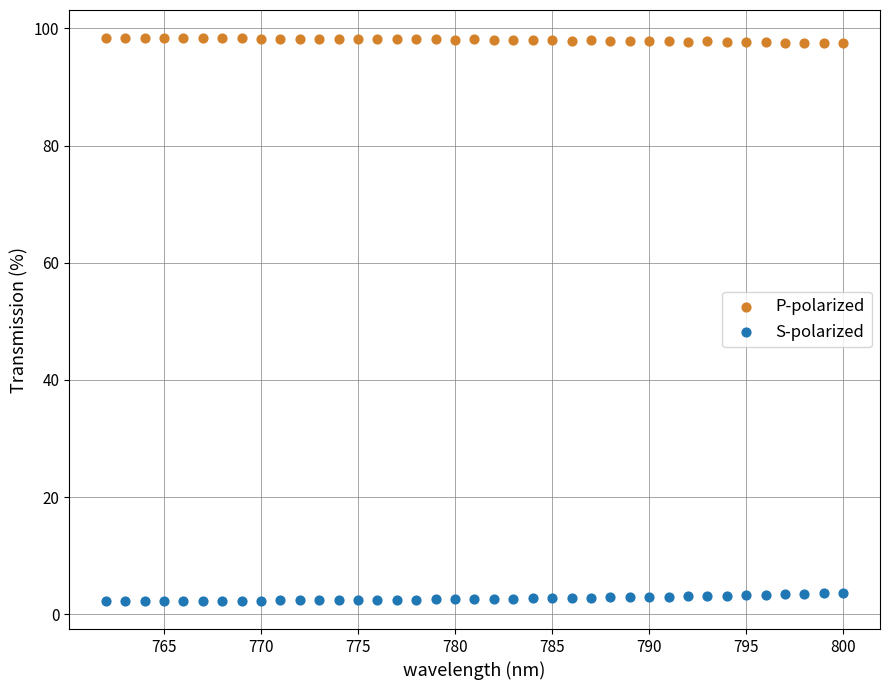

What are all the series names shown in the legend?

P-polarized, S-polarized